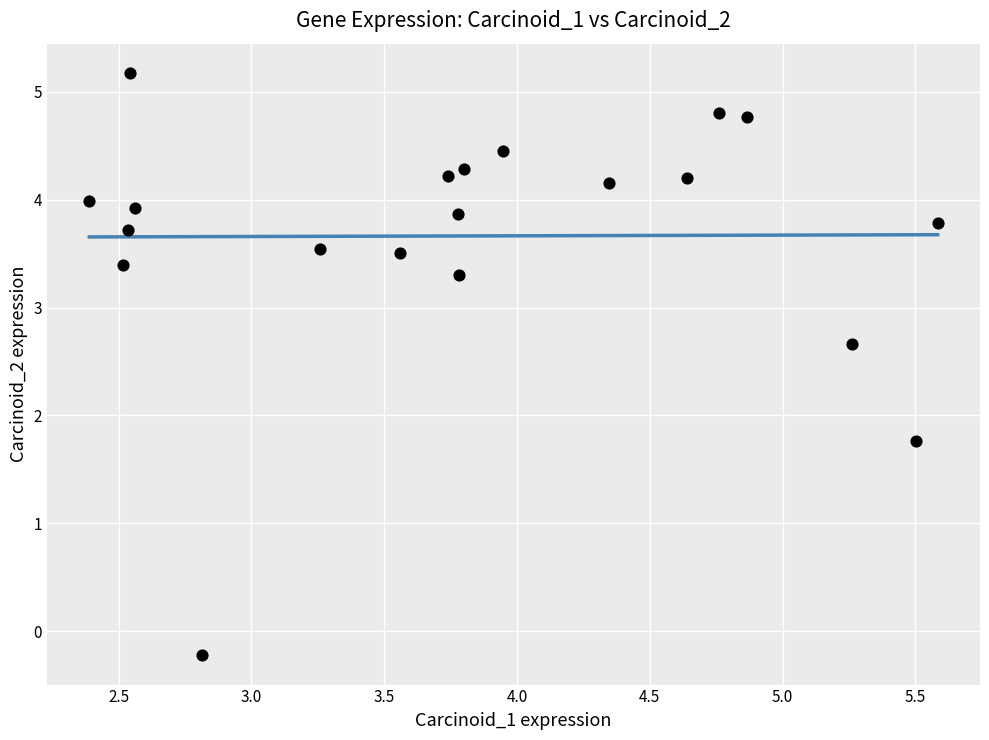

What Y value in the scatter plot is closest to 2?

1.8